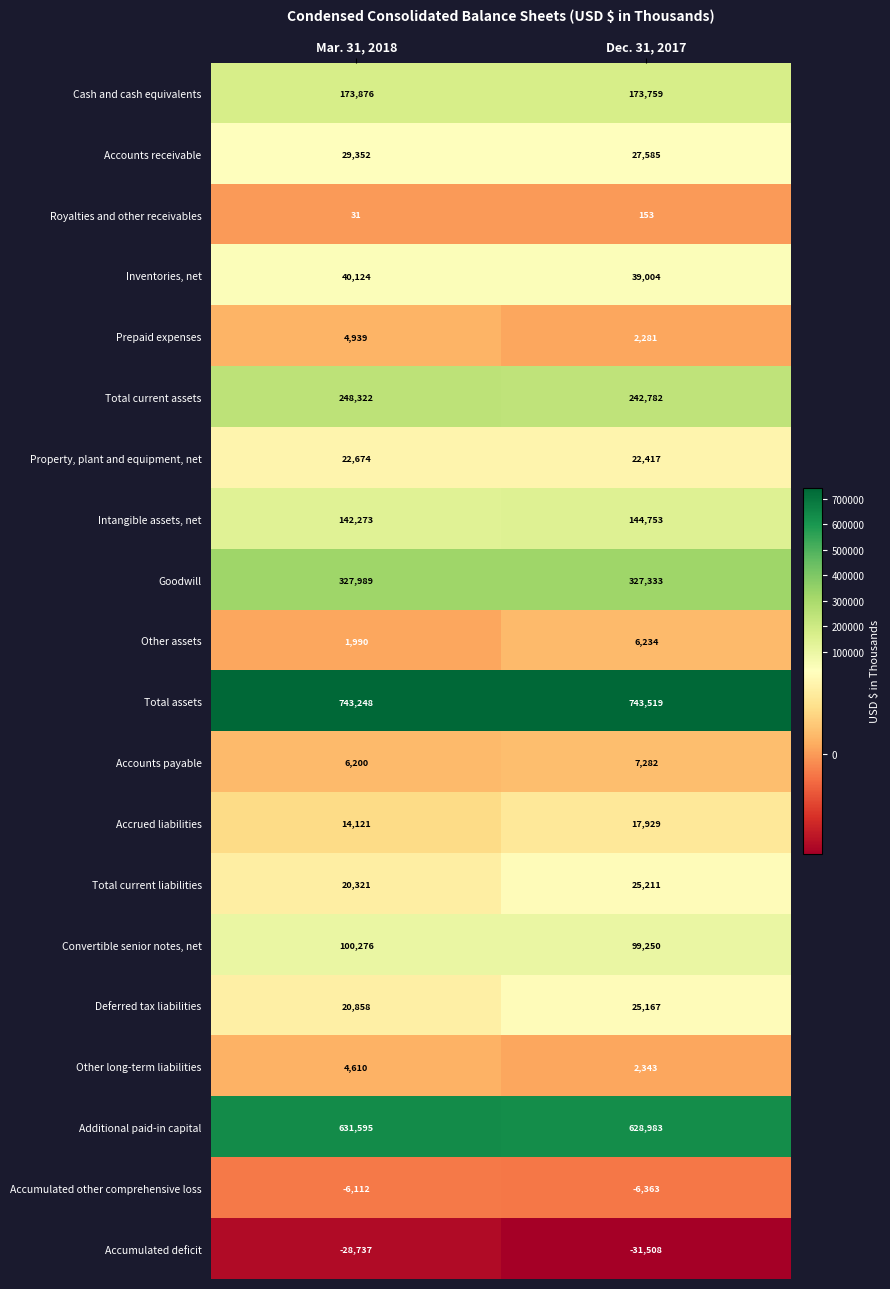

What is the greatest value displayed?

743519